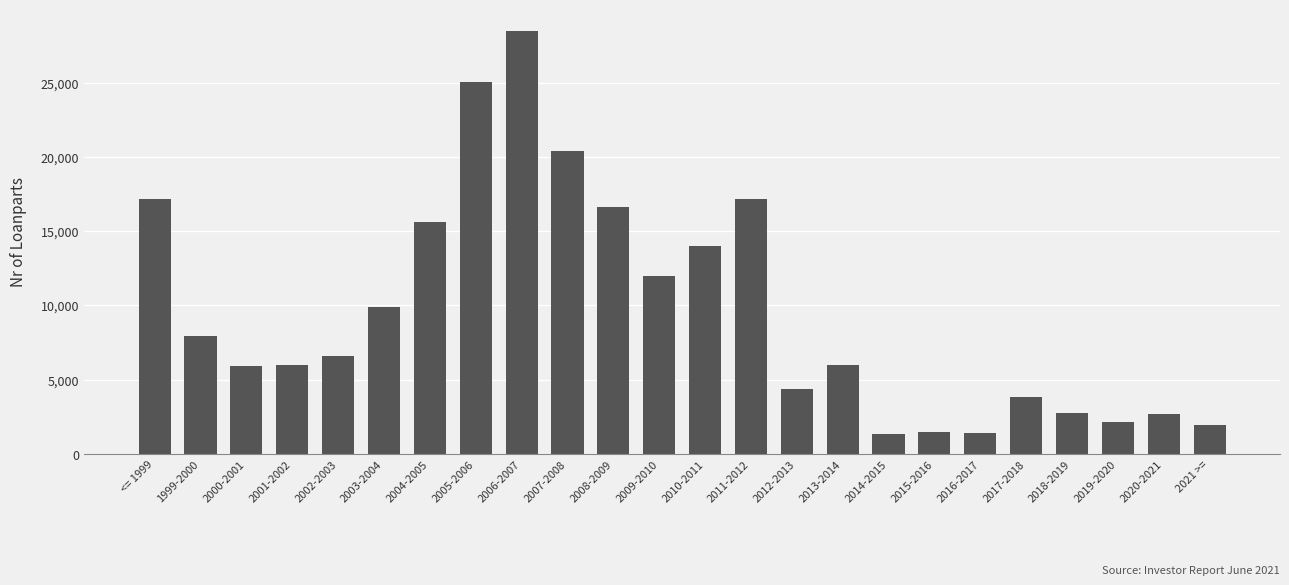

Count the number of data series in this chart.

1